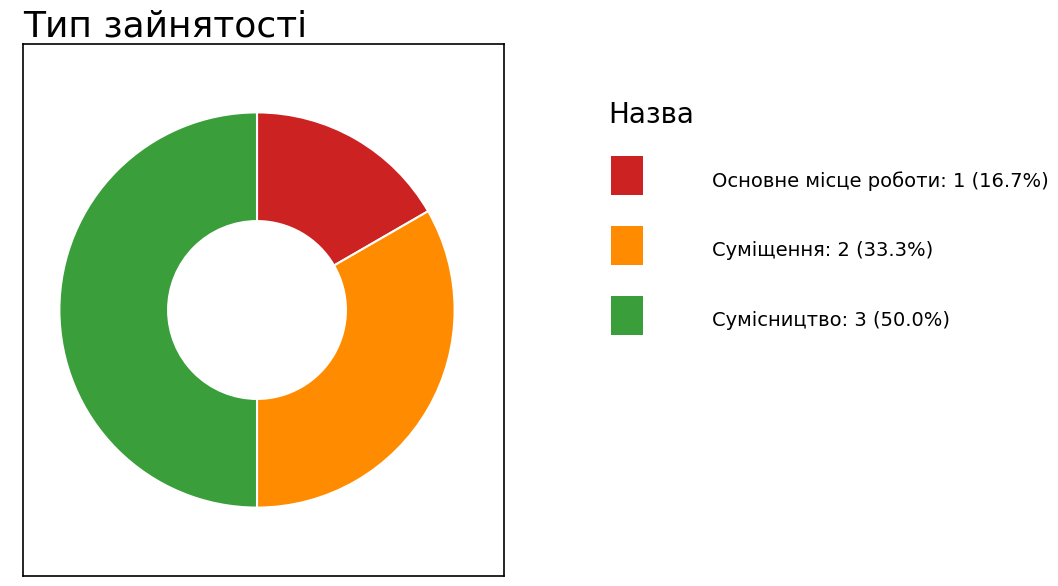

Which slice is the smallest?

Основне місце роботи